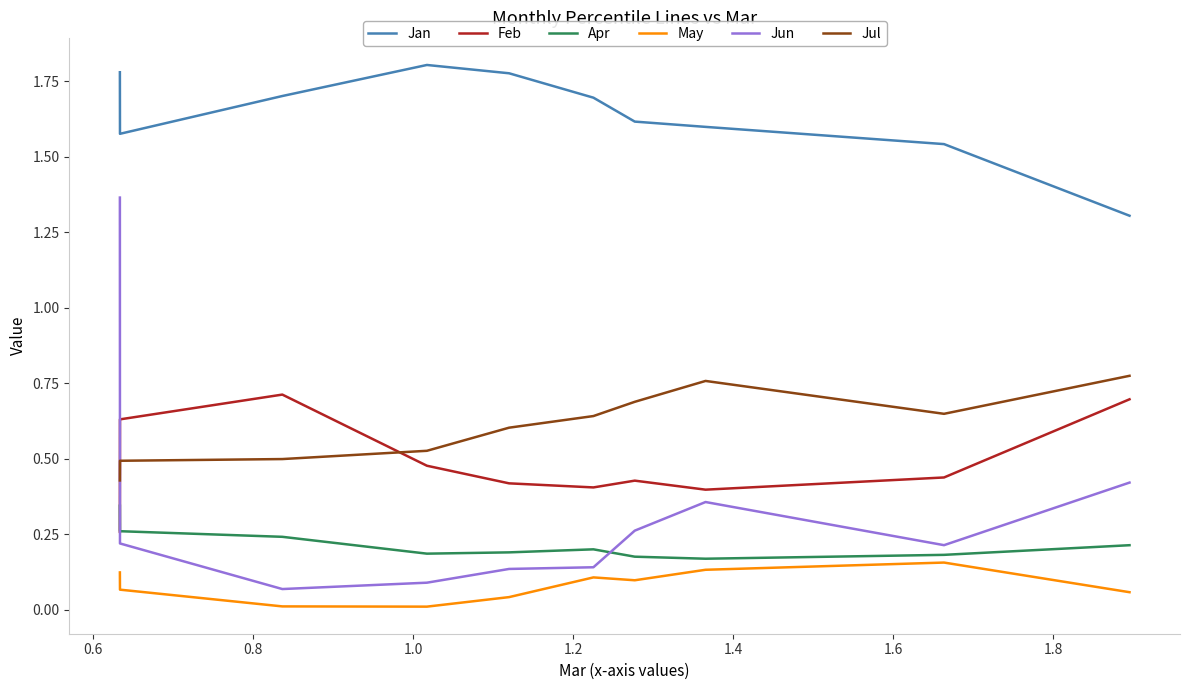

Which series has the largest total across all categories?

Jan